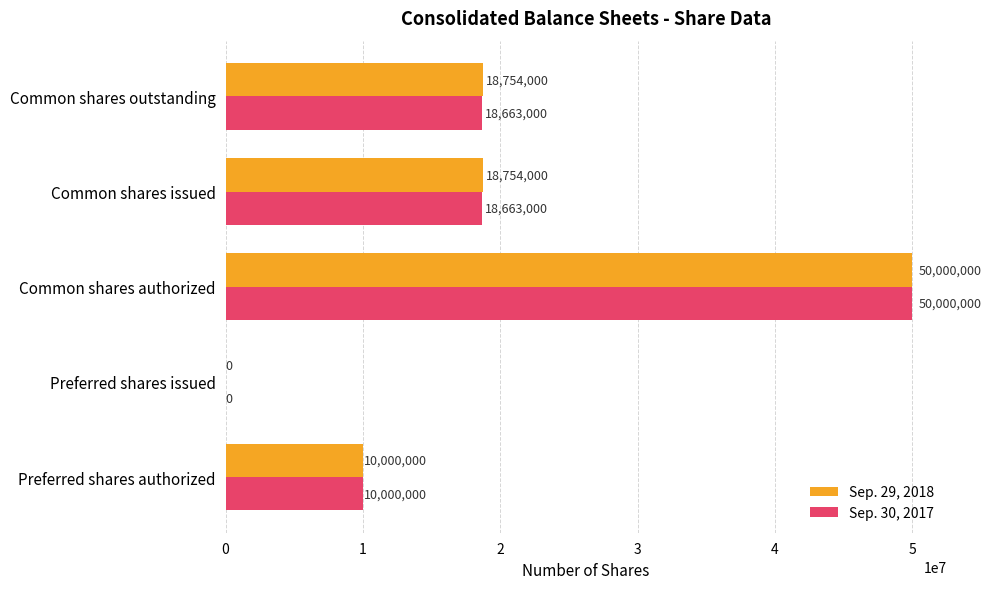

What is the sum of the Sep. 29, 2018 values at Preferred shares authorized and Preferred shares issued?

10000000